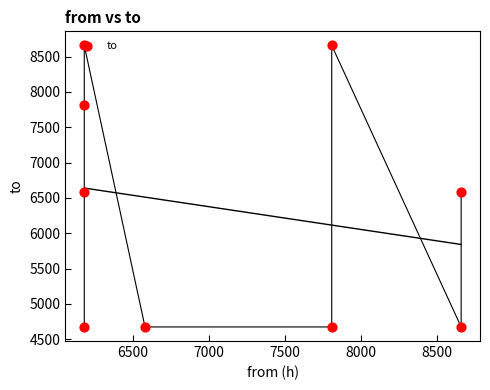

What is the ratio of the value at 7000 to the value at 8500?

1.7